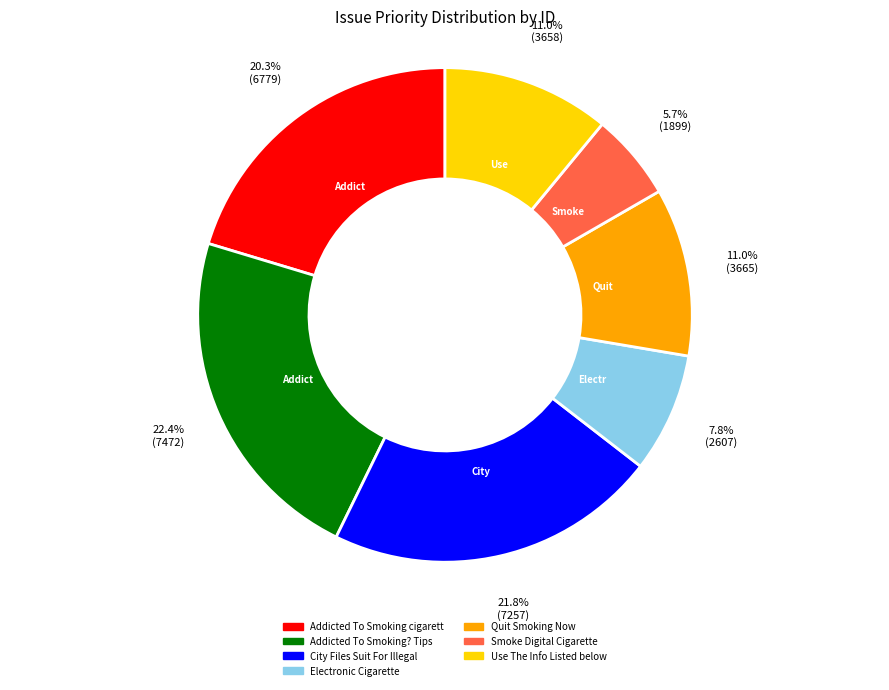

Does any single category account for the majority?

No